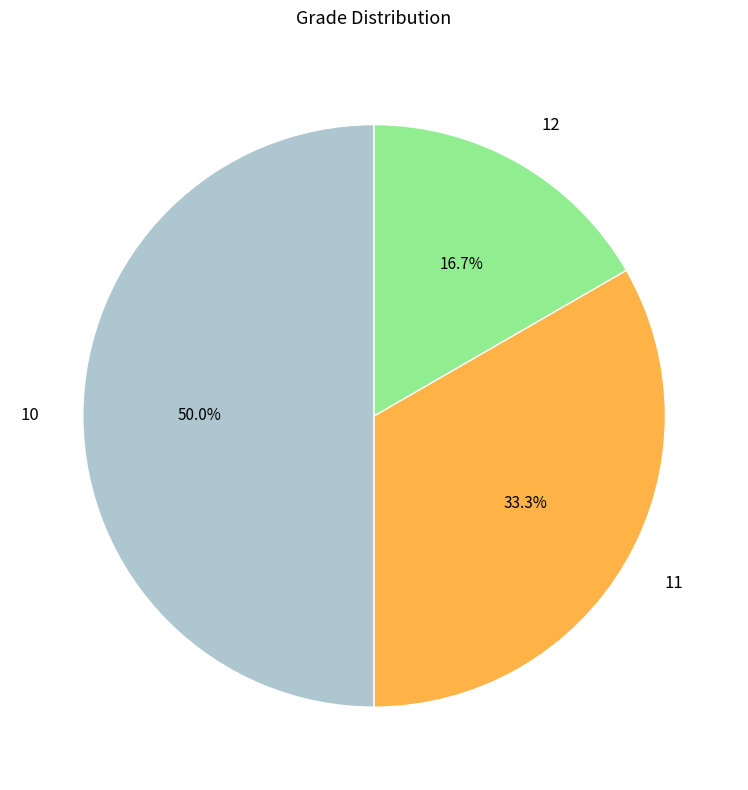

What is the total percentage of 10 and 11?

83.3%